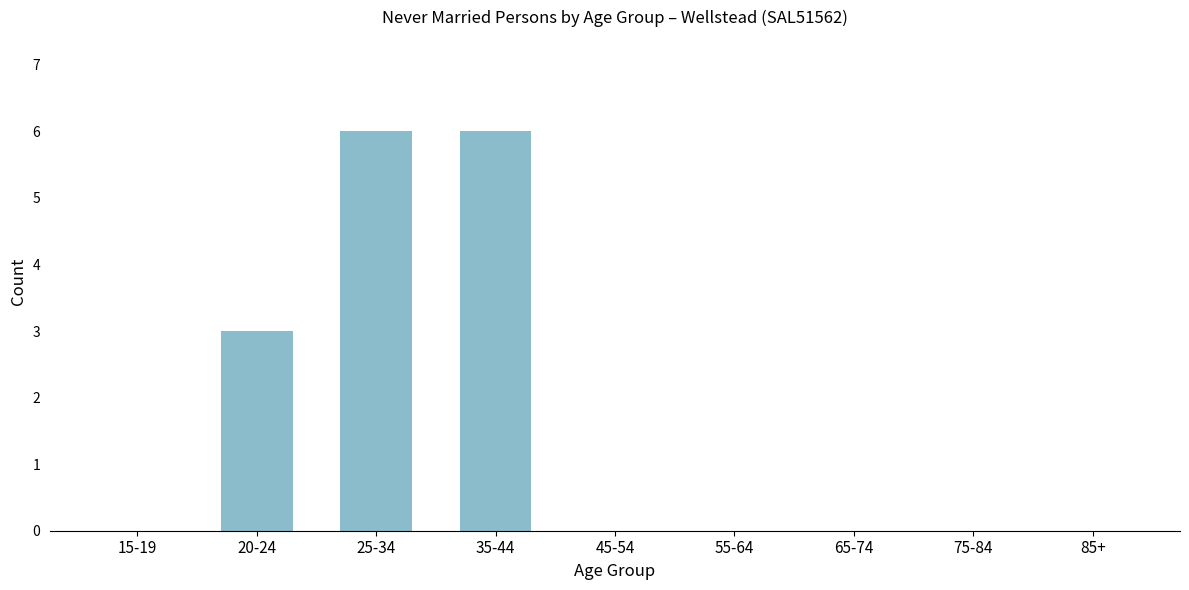

Reading right to left, transcribe all the data shown in this chart.

85+=0	75-84=0	65-74=0	55-64=0	45-54=0	35-44=6	25-34=6	20-24=3	15-19=0